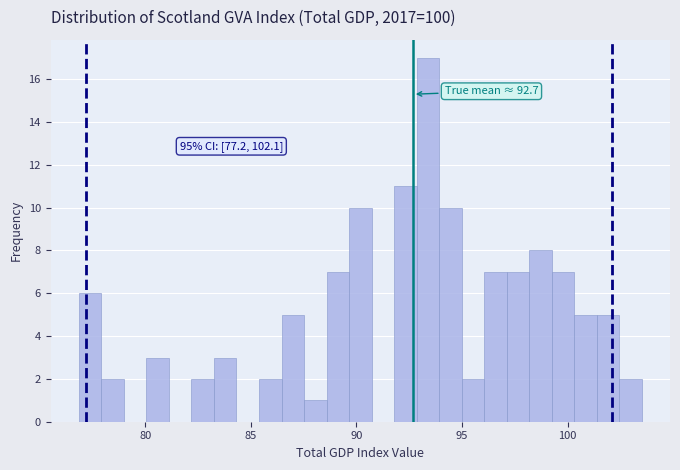

Around what value on the x-axis is the tallest bar? Give the approximate position of its centre, as read against the axis.

93.5